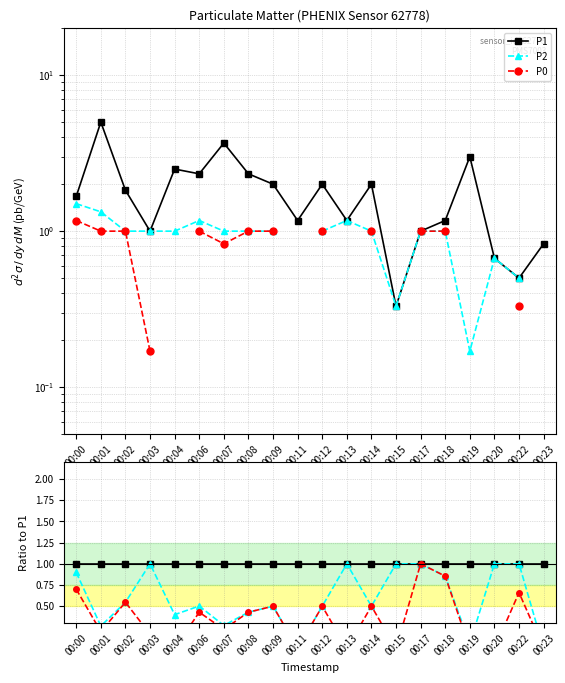

Reading left to right, transcribe all the data shown in this chart.

P1: 1.0	1.0	1.0	1.0	1.0	1.0	1.0	1.0	1.0	1.0	1.0	1.0	1.0	1.0	1.0	1.0	1.0	1.0	1.0	1.0
P2: 0.9	0.3	0.5	1.0	0.4	0.5	0.3	0.4	0.5	0.0	0.5	1.0	0.5	1.0	1.0	0.9	0.1	1.0	1.0	0.0
P0: 0.7	0.2	0.5	0.2	0.0	0.4	0.2	0.4	0.5	0.0	0.5	0.0	0.5	0.0	1.0	0.9	0.0	0.0	0.7	0.0